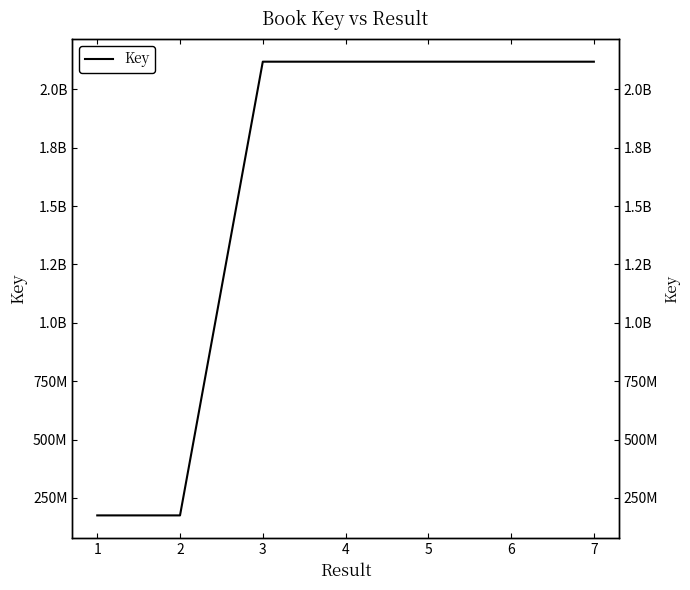

What is the minimum value shown in the chart?

175301078